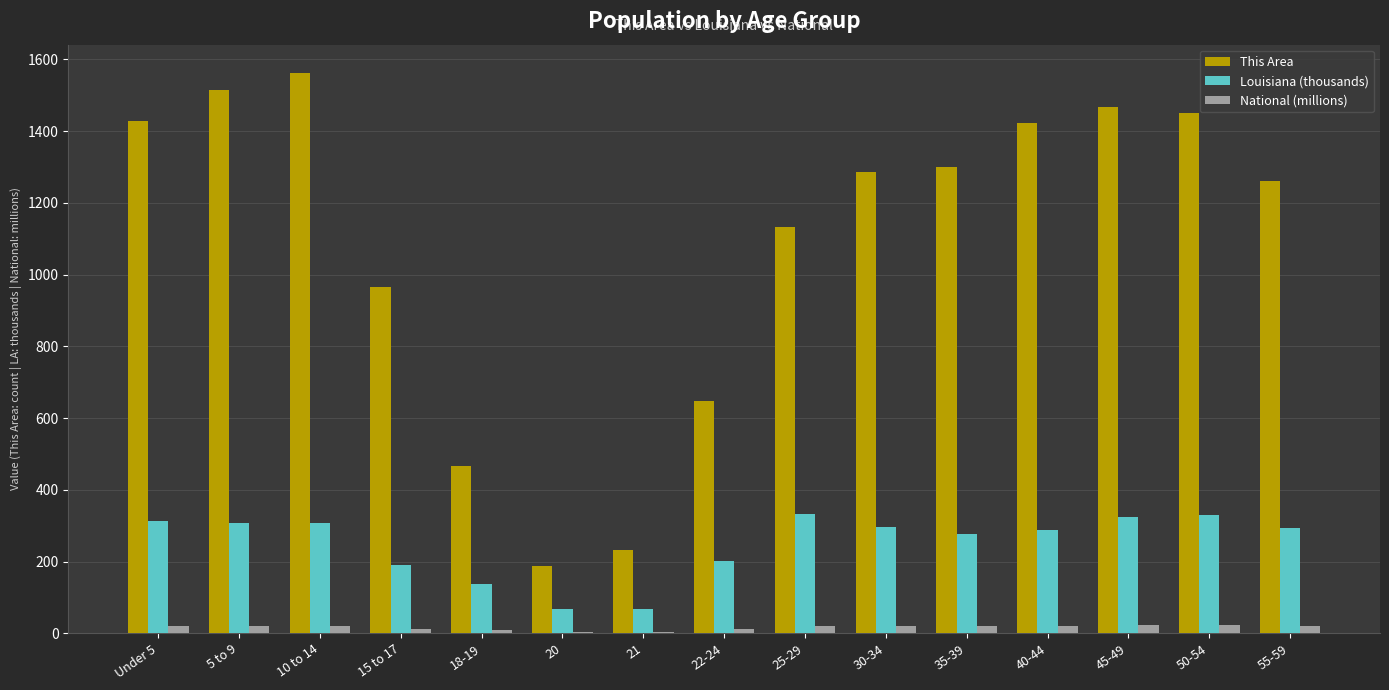

How many values in the Louisiana (thousands) series exceed 292?

8